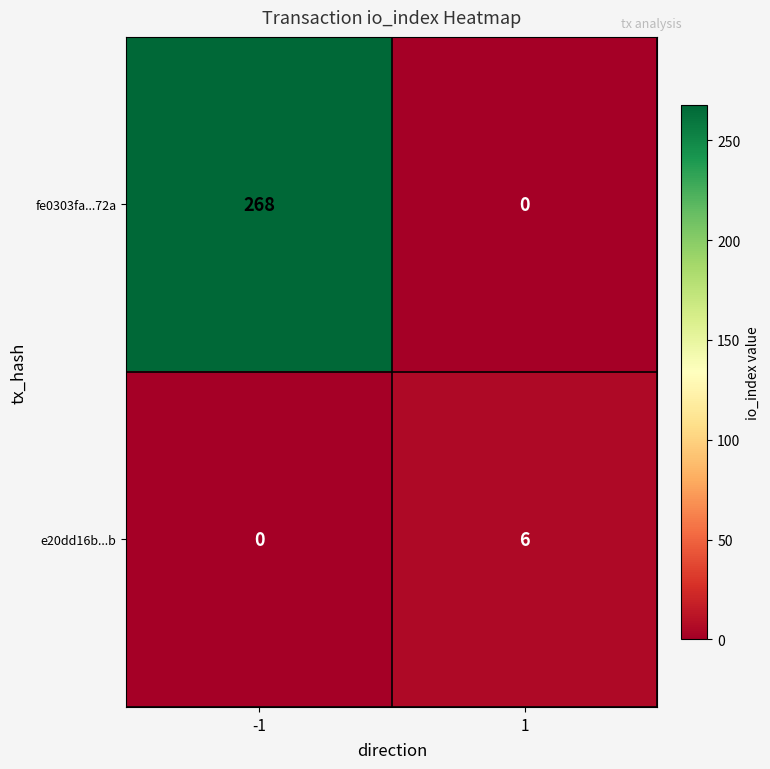

At which category is the sum across all series the highest?

-1